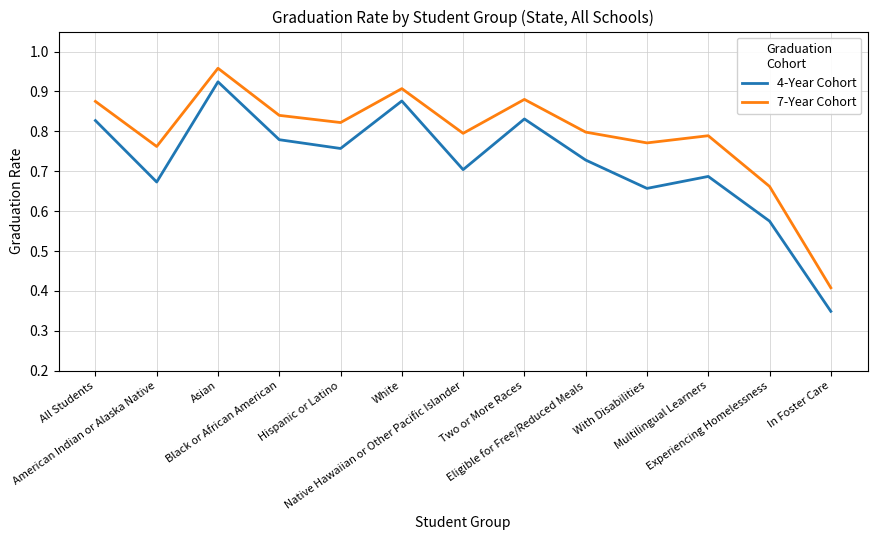

List the series in order of their overall mean, highest first.

7-Year Cohort, 4-Year Cohort